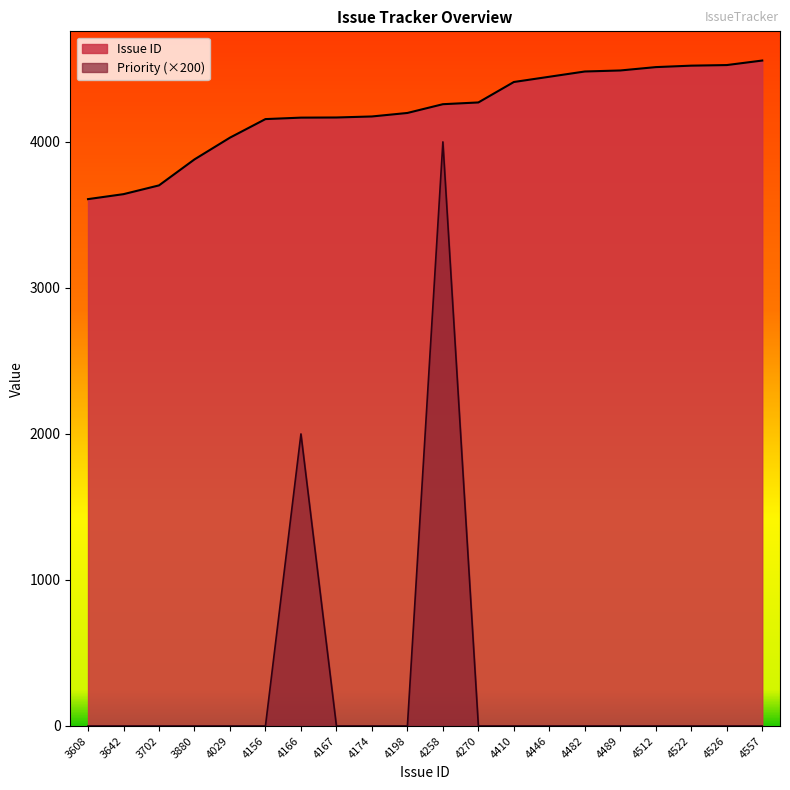

List the labels in order of Issue ID value, largest first.

4557, 4526, 4522, 4512, 4489, 4482, 4446, 4410, 4270, 4258, 4198, 4174, 4167, 4166, 4156, 4029, 3880, 3702, 3642, 3608